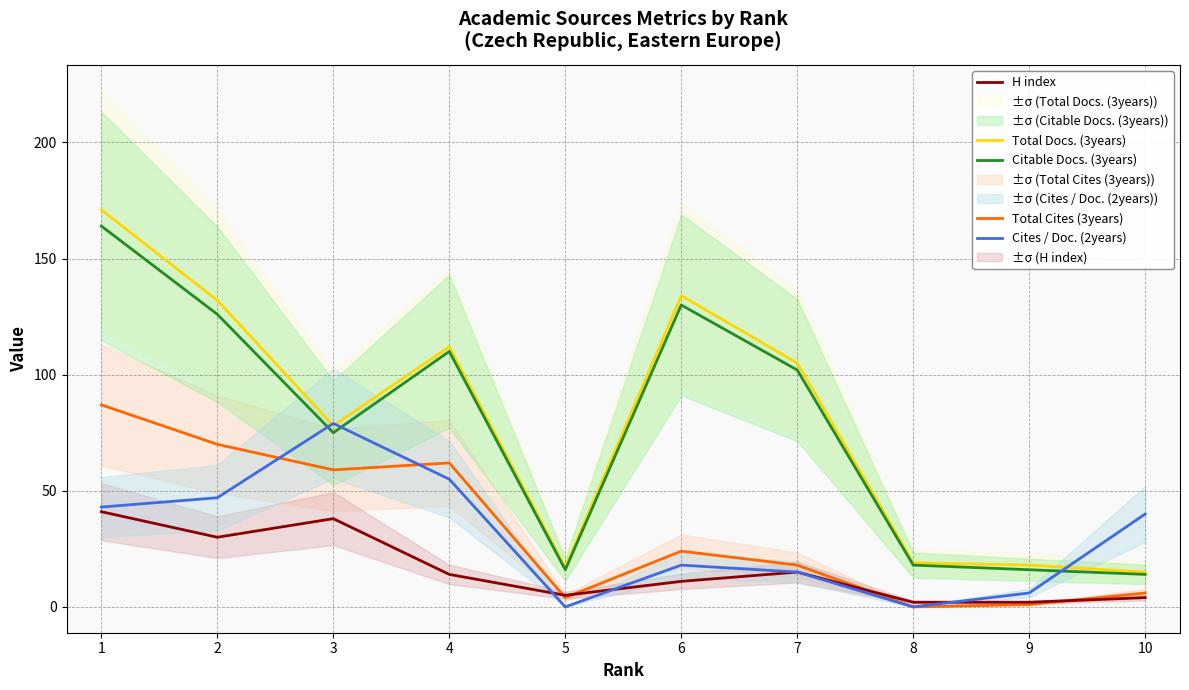

Is it true that Cites / Doc. (2years) equals 40 at 10?

True